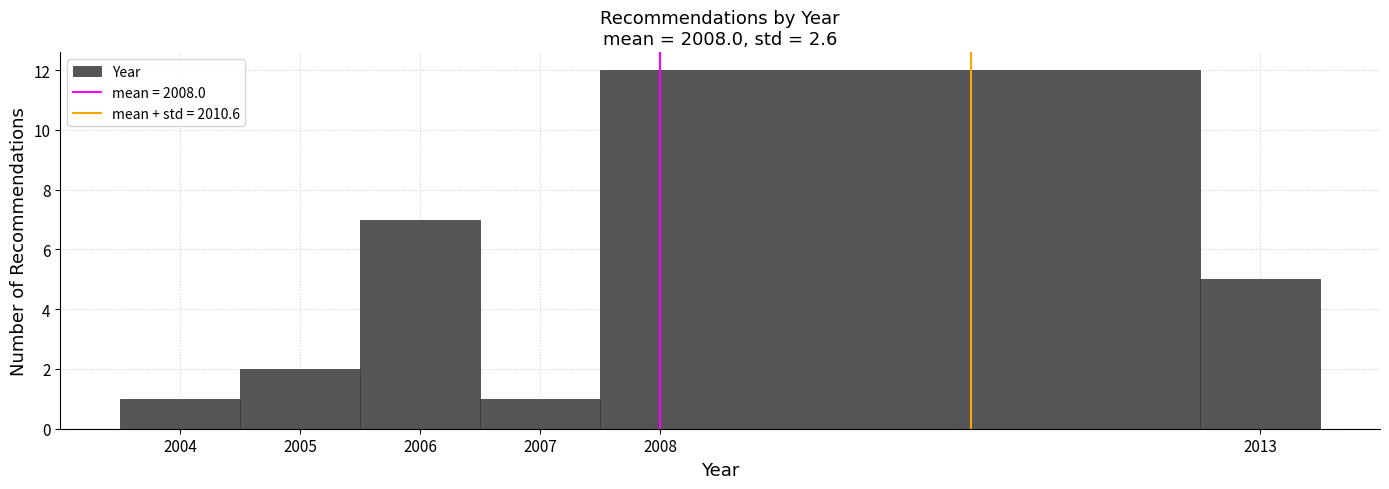

How tall is the bar that spans 2012.5 to 2013.5 on the x-axis? The values are not printed on the chart, so give them approximately, as read against the axis.

5